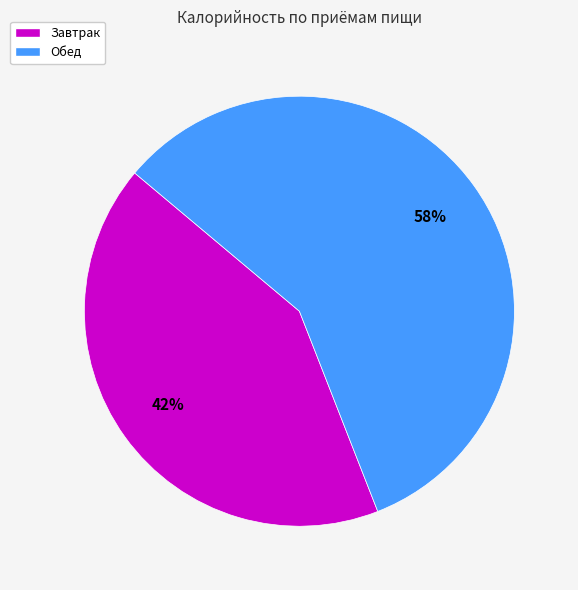

Rank the categories by value from highest to lowest.

Обед, Завтрак